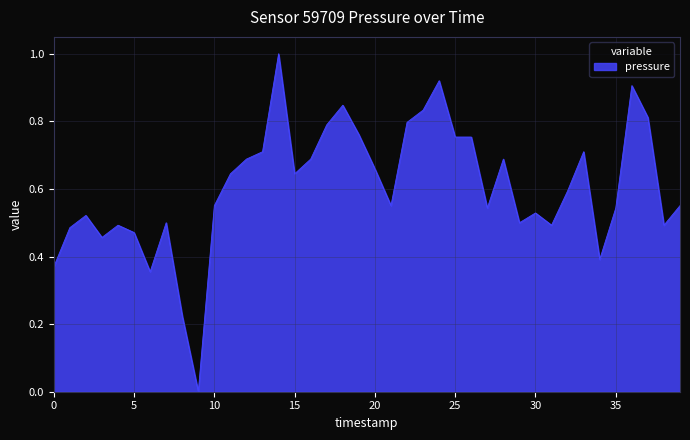

What is the difference between the maximum and minimum values?

1.0